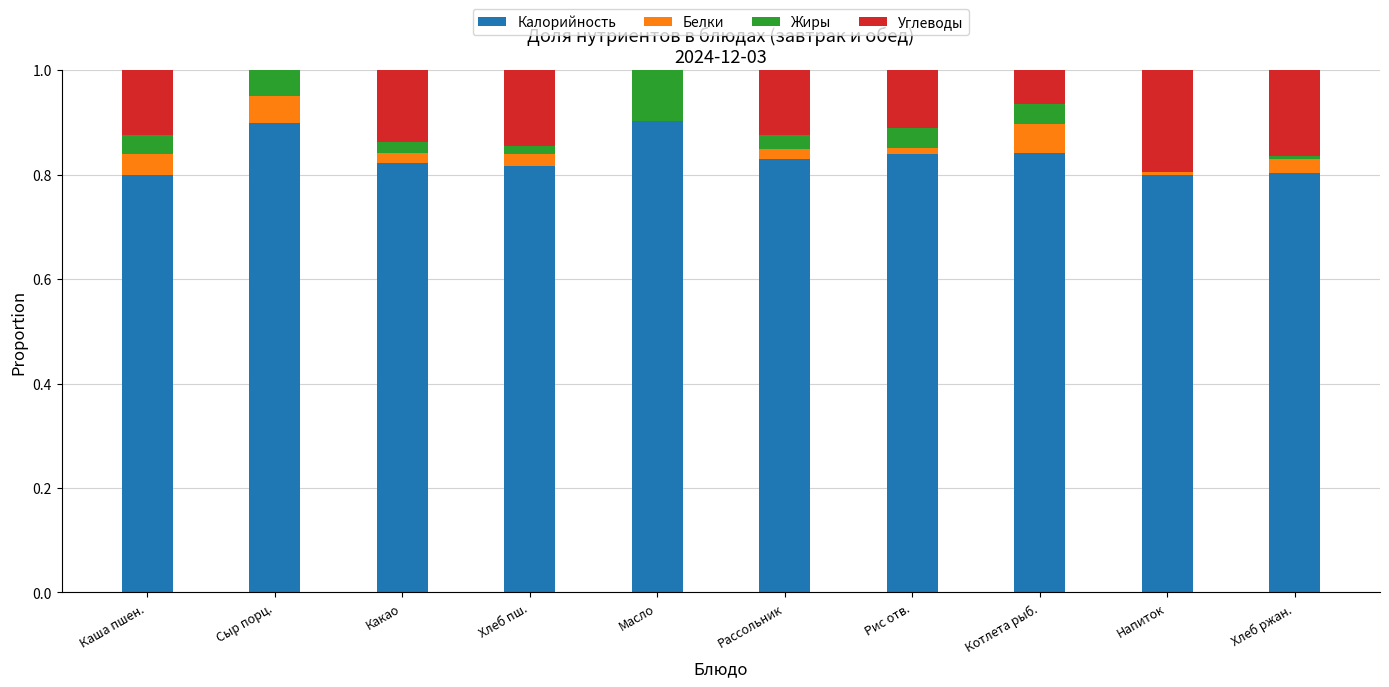

What is the total value across all series at Сыр порц.?

1.0